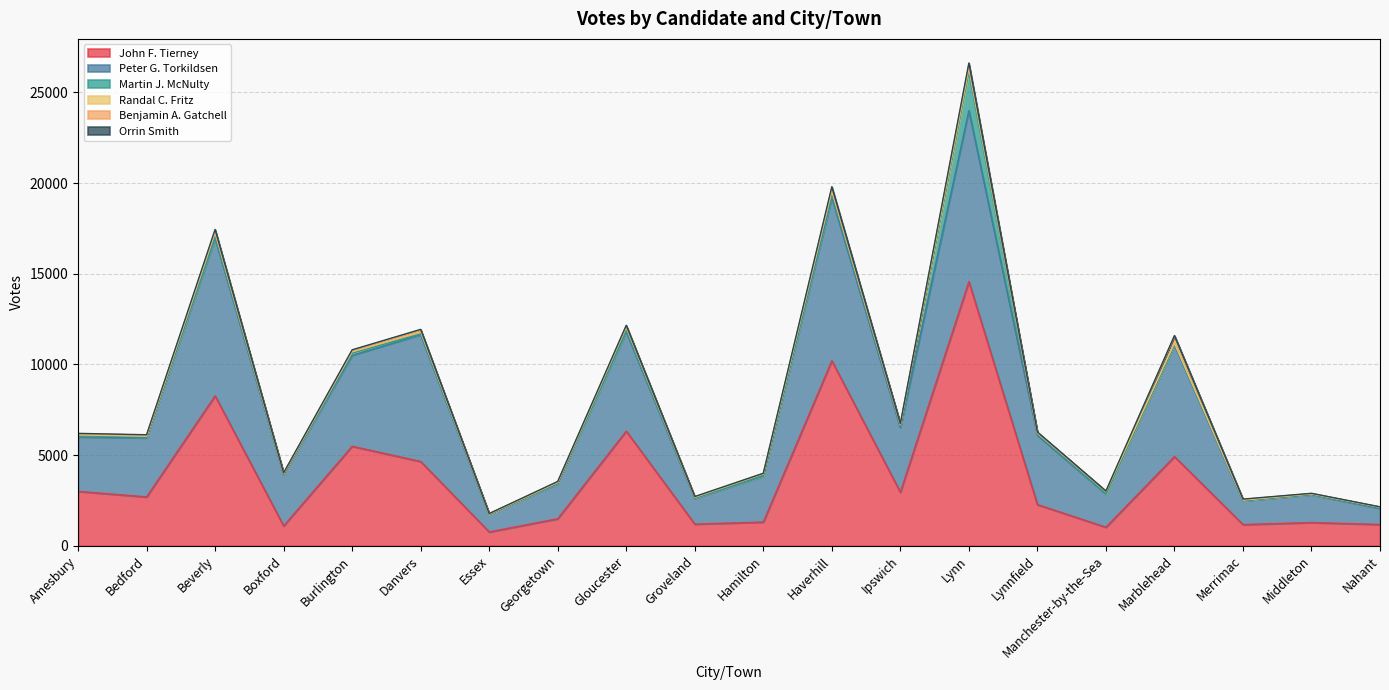

Read the Randal C. Fritz value at Lynnfield, to the nearest 5.

55